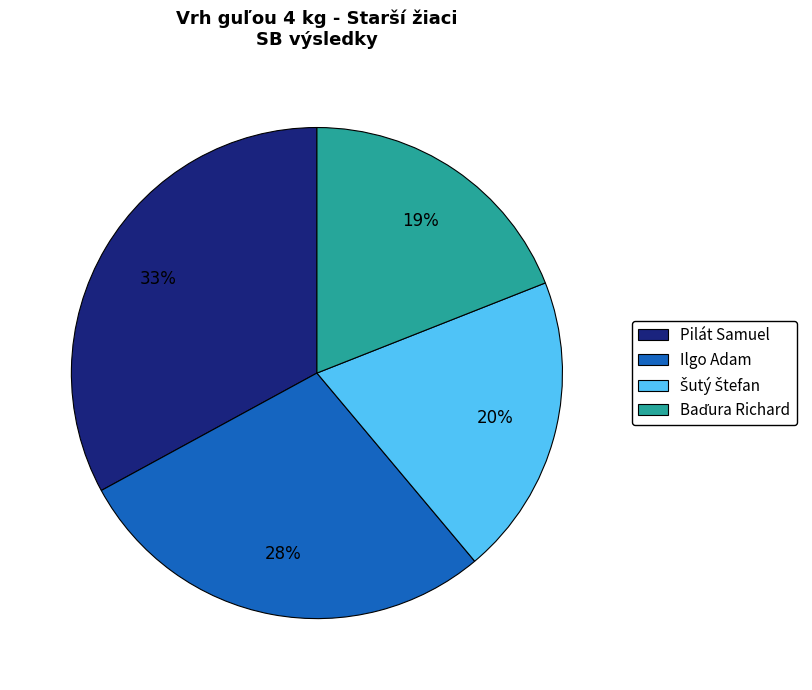

Is the sum of Ilgo Adam and Pilát Samuel greater than half?

Yes